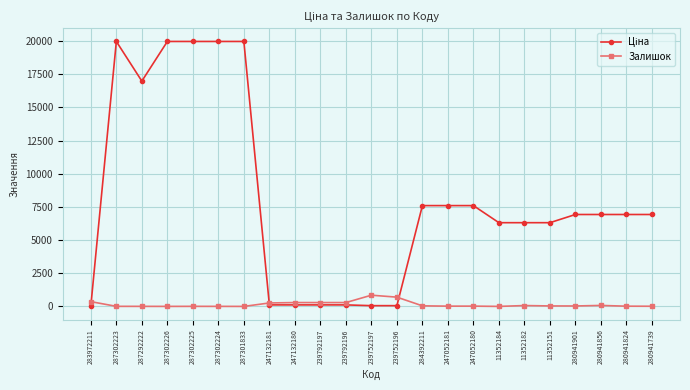

What is the highest value of the Залишок series?

845.0